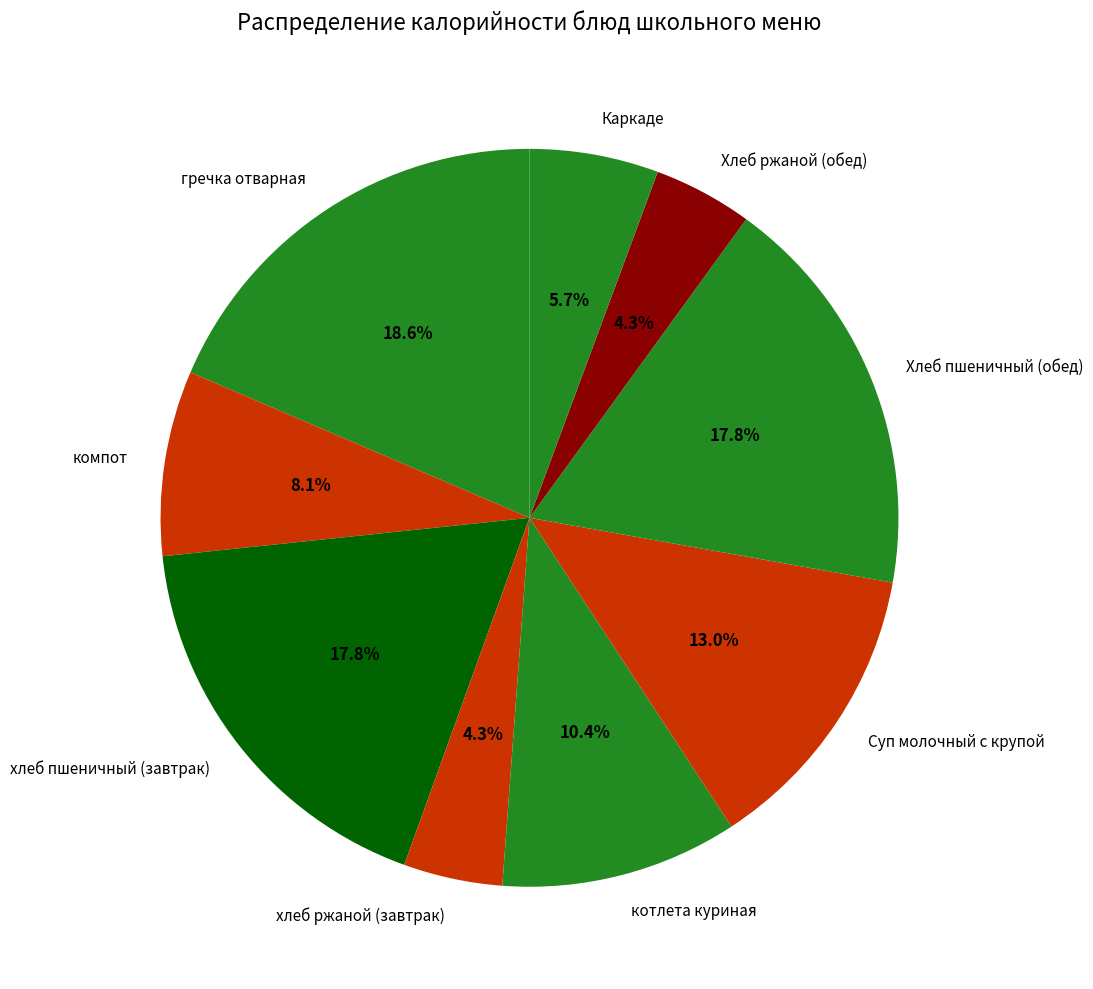

How many slices are in this pie chart?

9